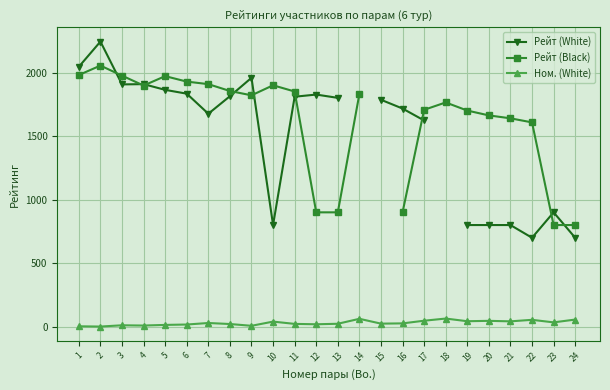

True or false: Ном. (White) has more than 1 interior local peaks.

True